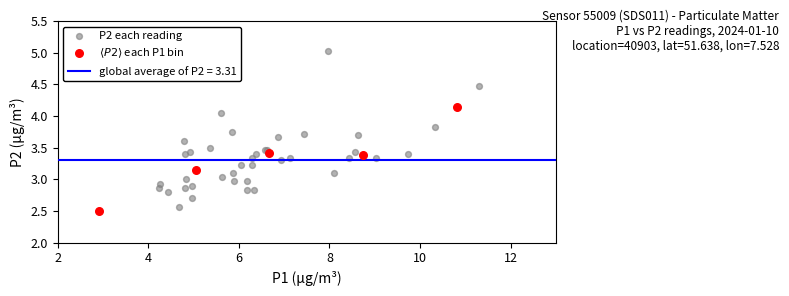

Which series reaches the maximum Y coordinate?

P2 each reading